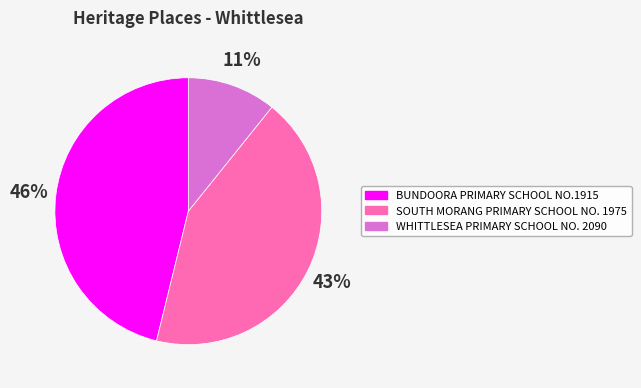

Count the number of slices in the pie.

3